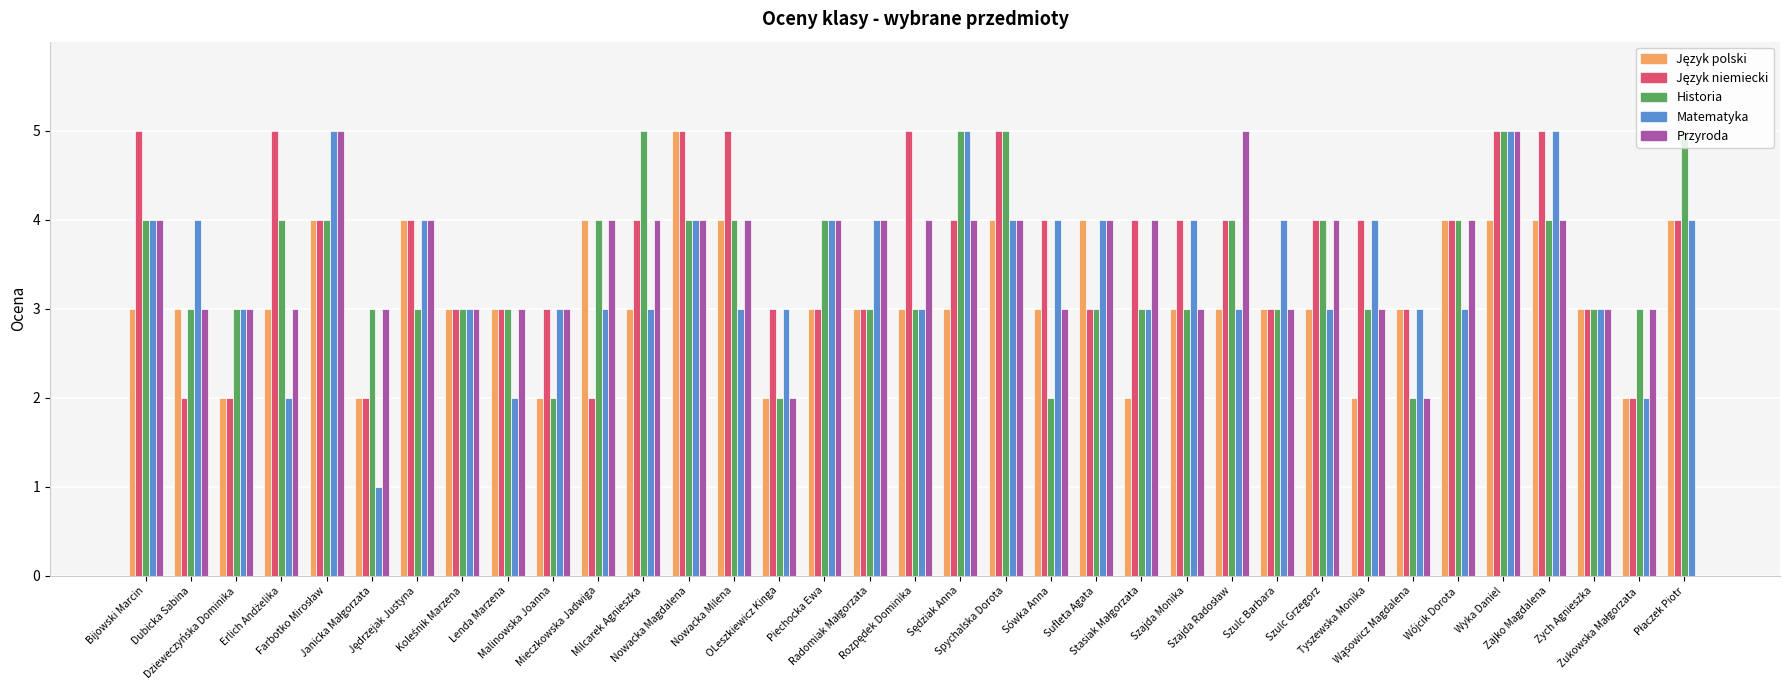

Are the bars grouped side by side (vs. stacked)?

Yes